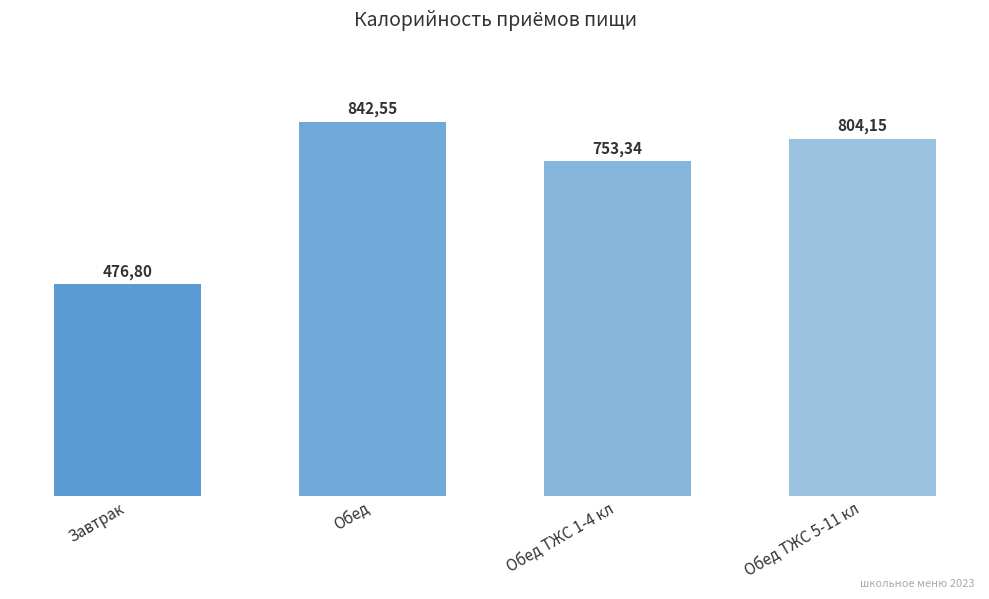

What is the difference between the maximum and minimum values?

365.7